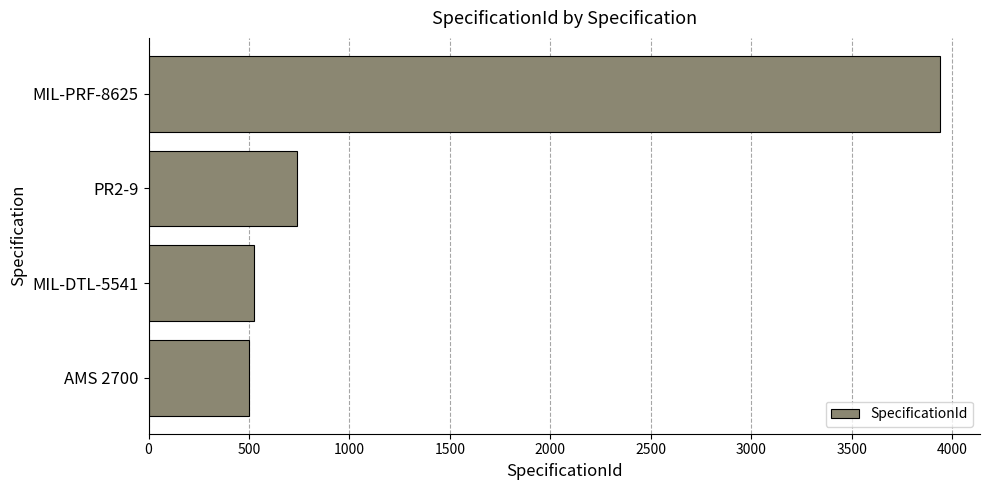

Where is the data nearest to the value 2221?

PR2-9